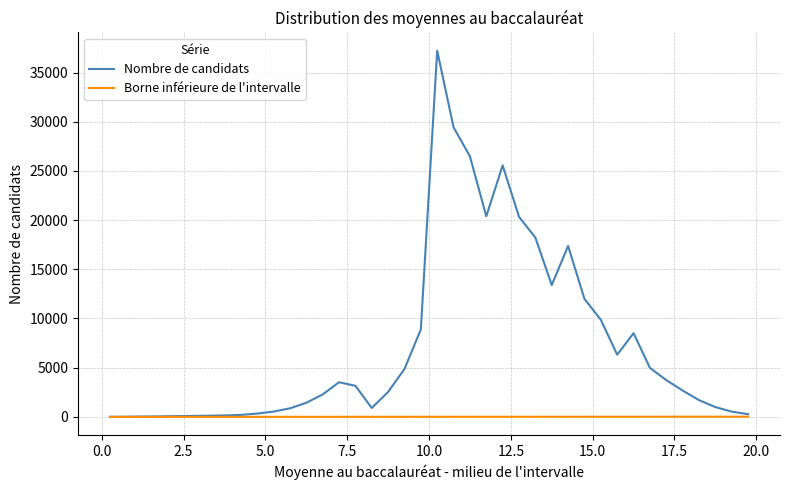

Which series has the largest total across all categories?

Nombre de candidats